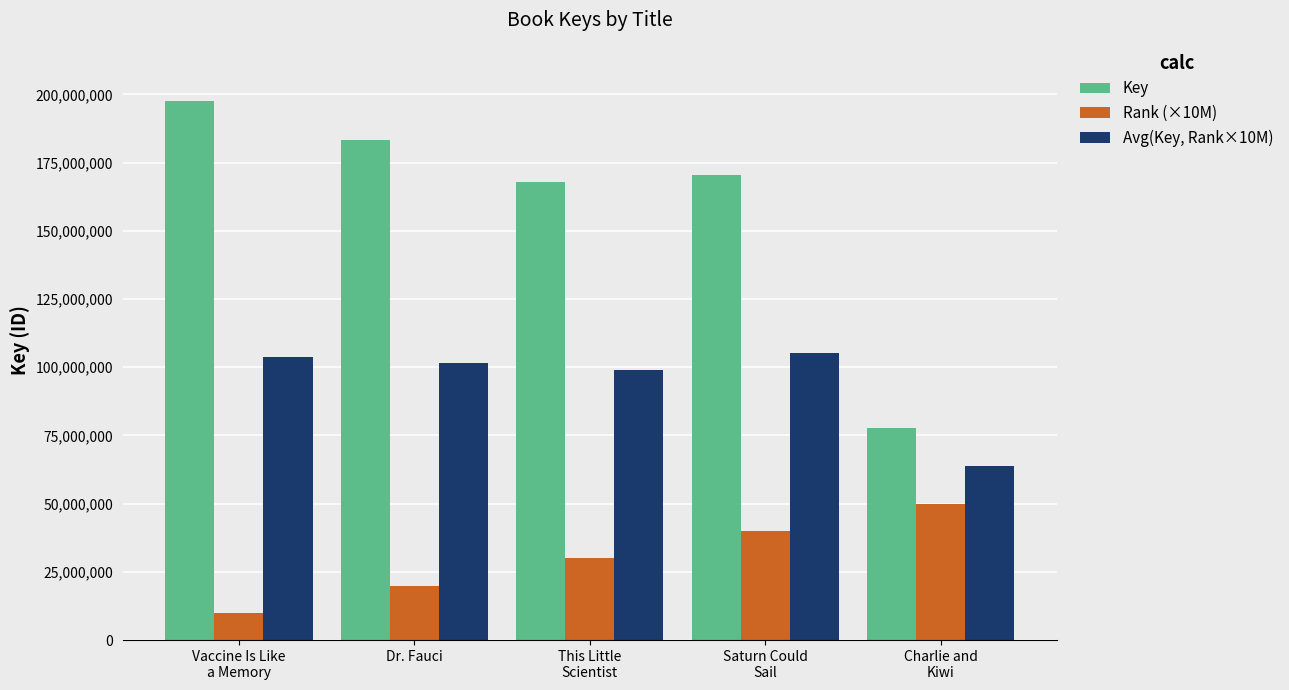

How many data points in Key are less than 170557262?

2